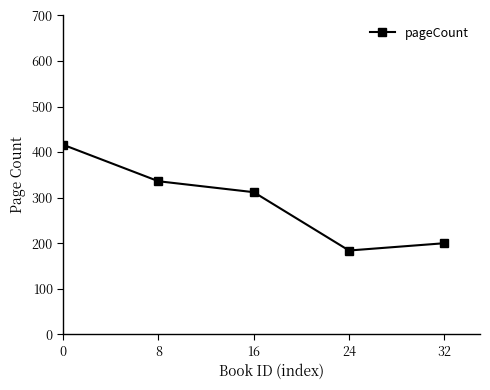

Between 8 and 16, which is larger?

8